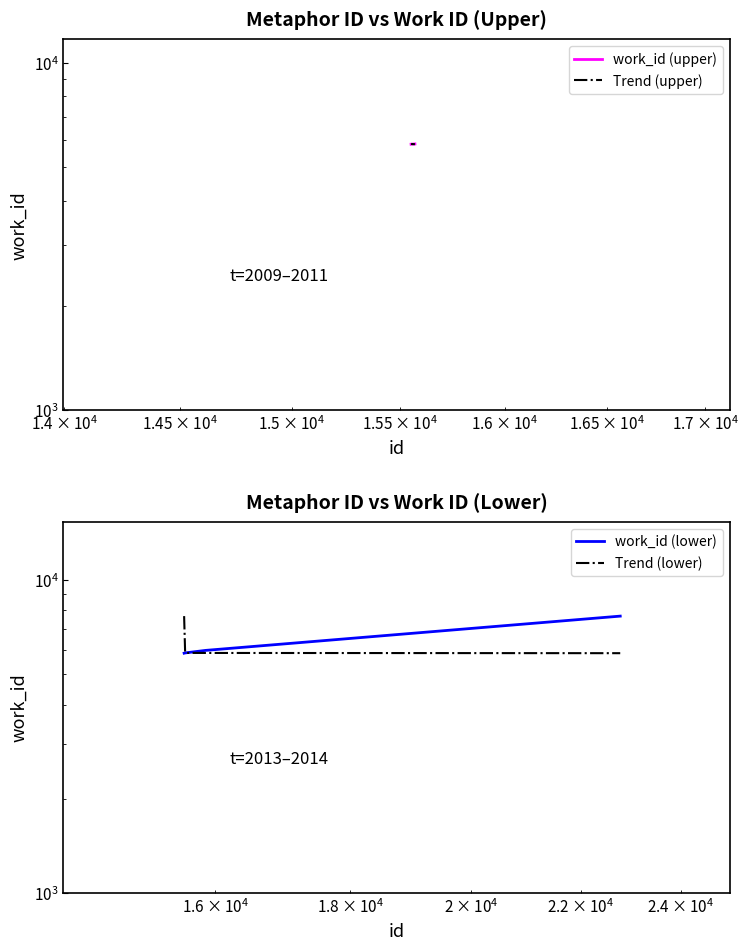

True or false: work_id (upper) and Trend (lower) cross at least once.

False